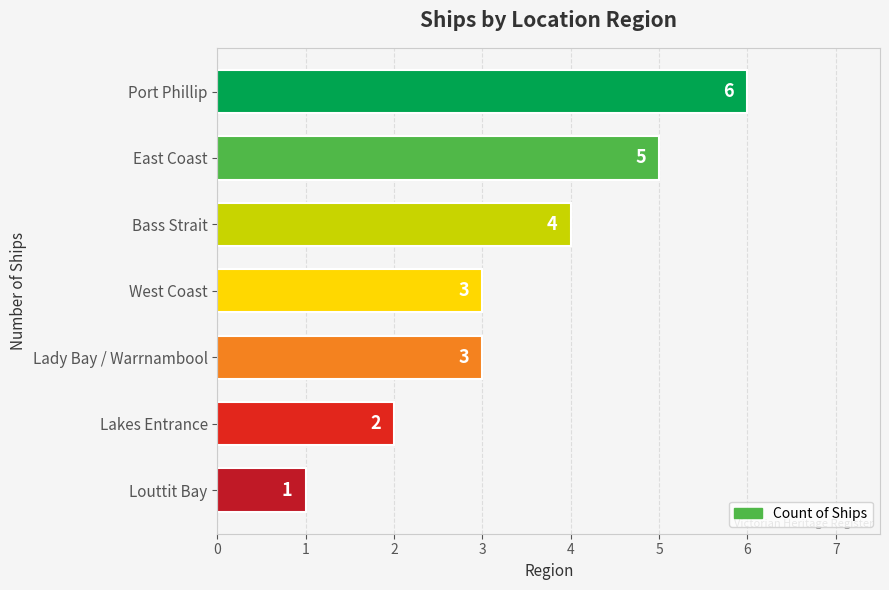

True or false: the data shows 0 at Louttit Bay.

False